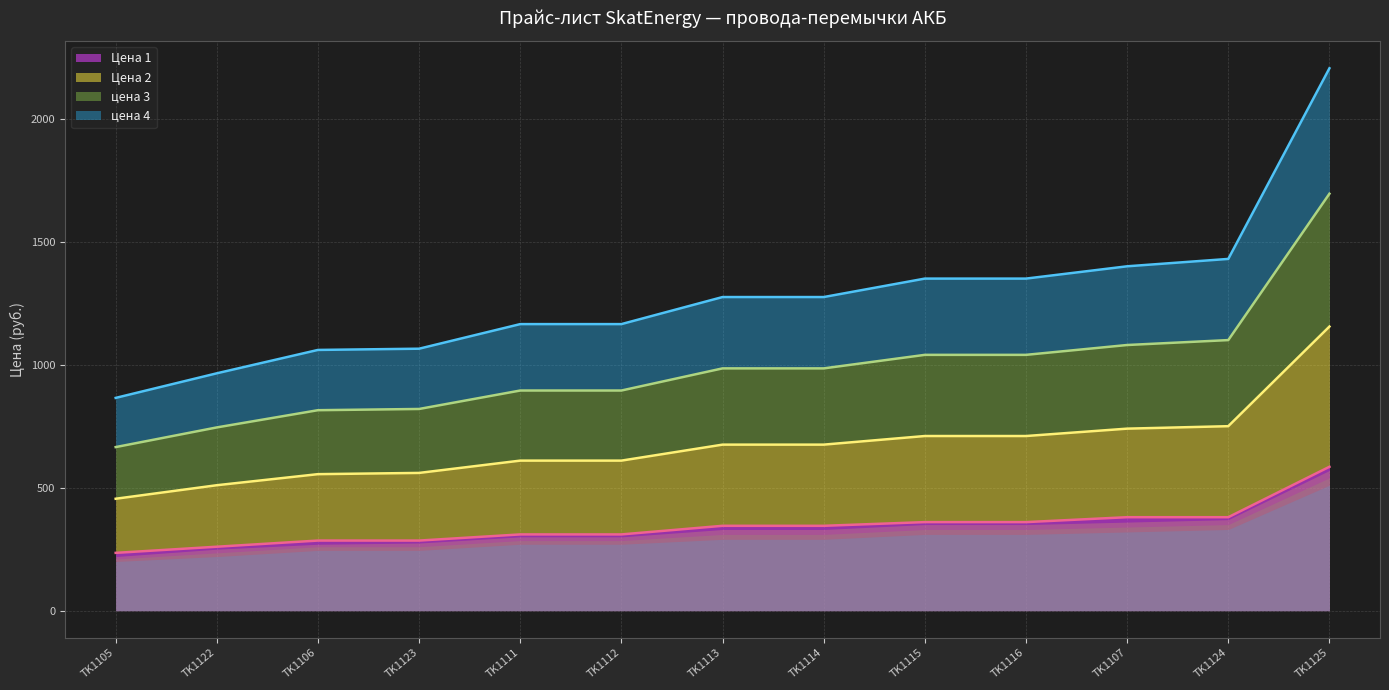

What is the difference between the maximum and minimum values in the Цена 1 series?

350